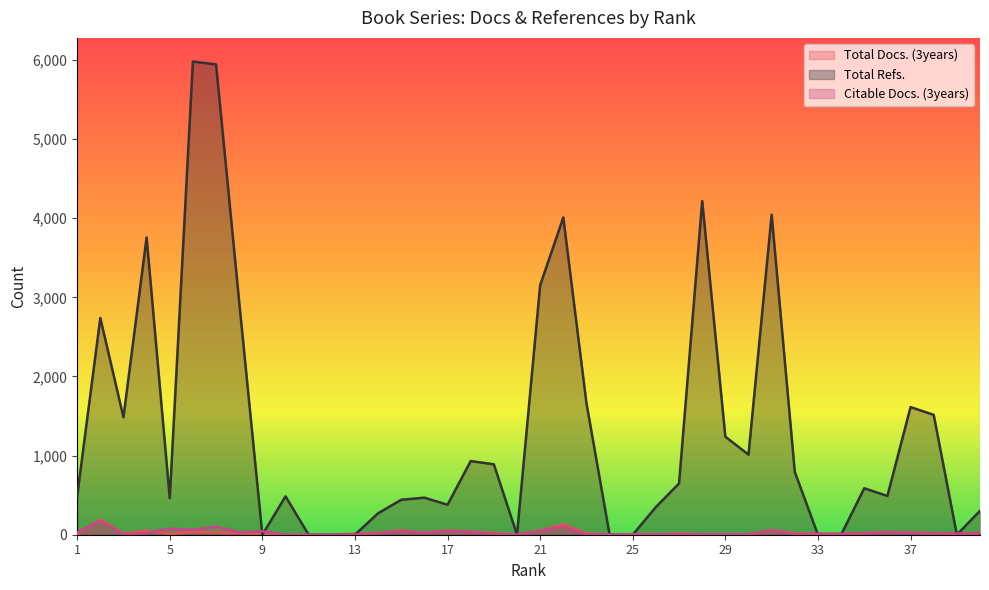

Is it true that Citable Docs. (3years) equals 24 at 21?

False